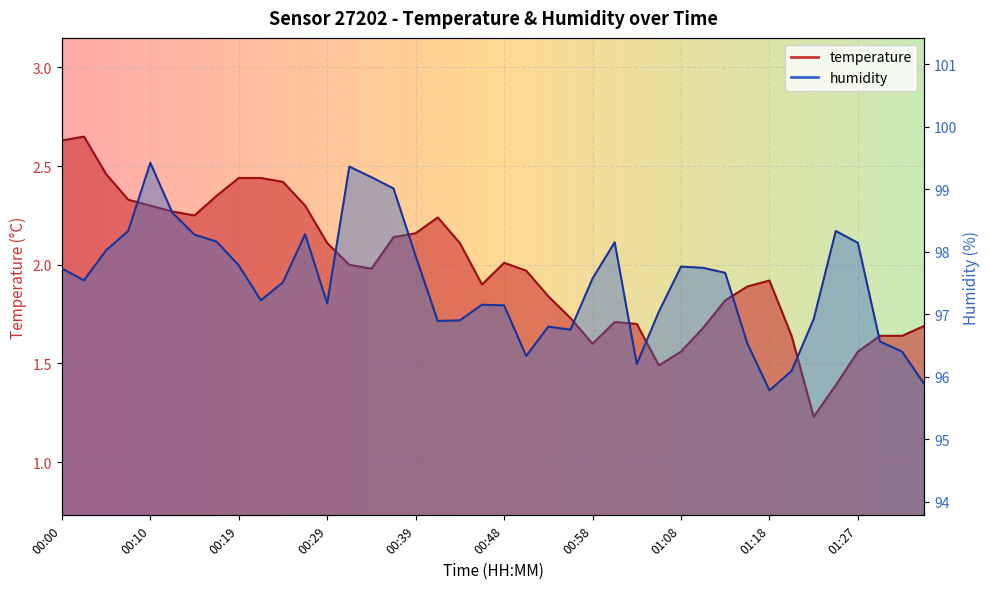

At which category does humidity reach its first local peak?

00:10